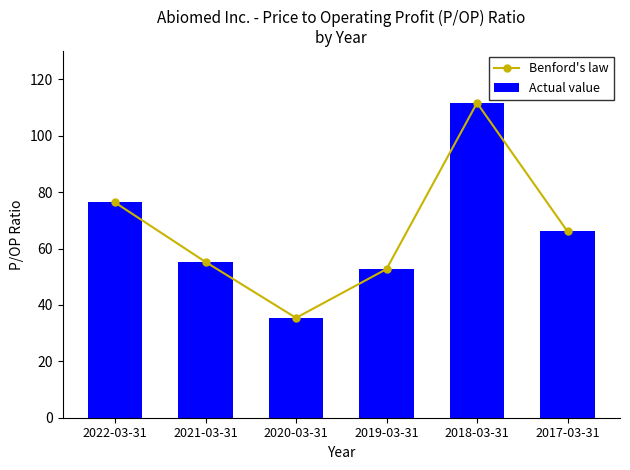

What is the label of the 5th bar from the right?

2021-03-31